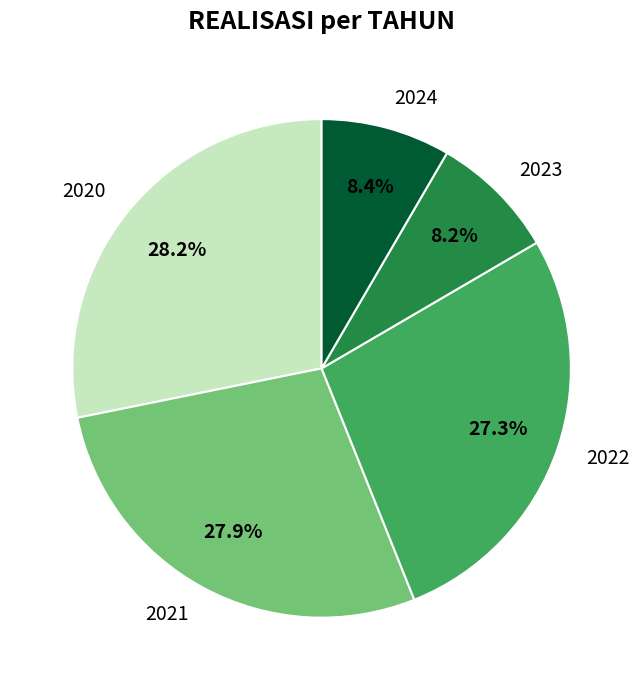

Approximately how many times larger is the value at 2023 compared to 2022?

0.3